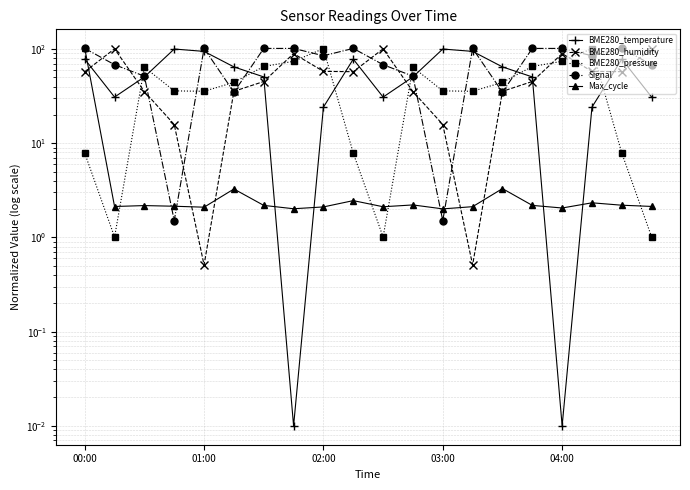

Is this an area chart (filled region under the line)?

No